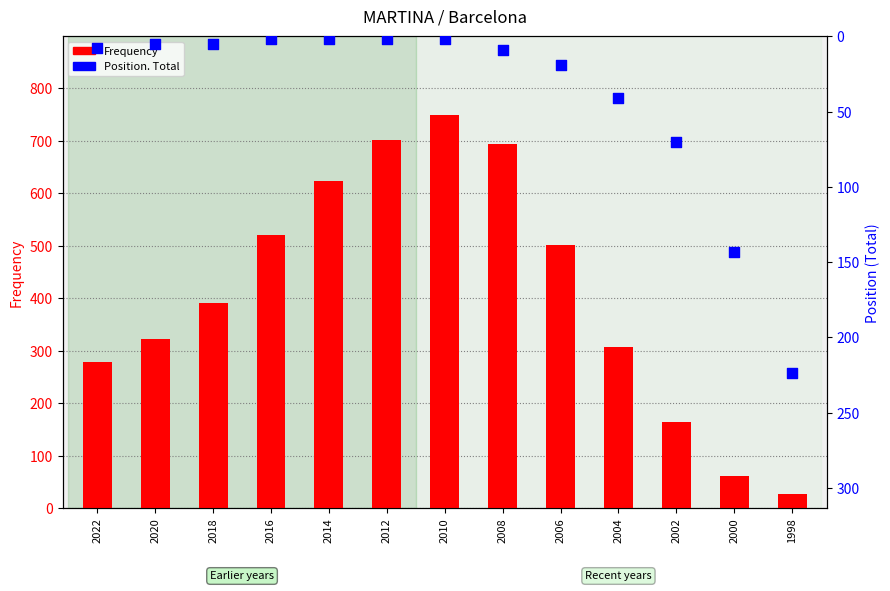

What are all the series names shown in the legend?

Frequency, Position. Total